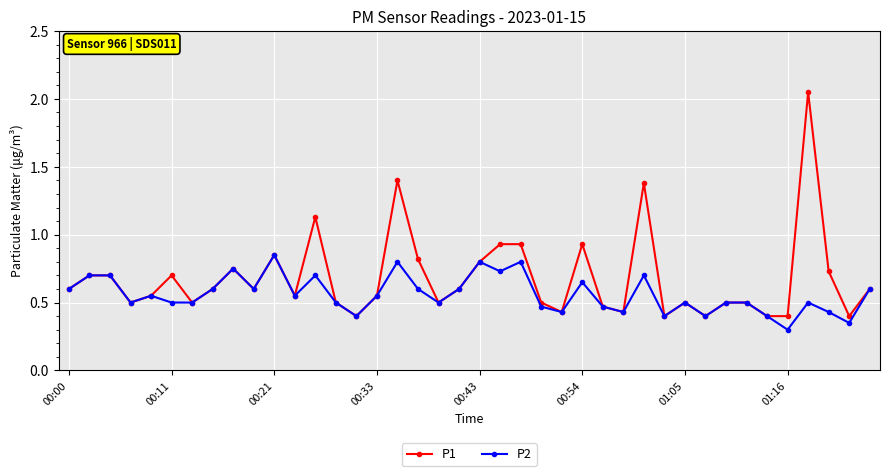

Count the P2 values in the range 0 to 1.

40